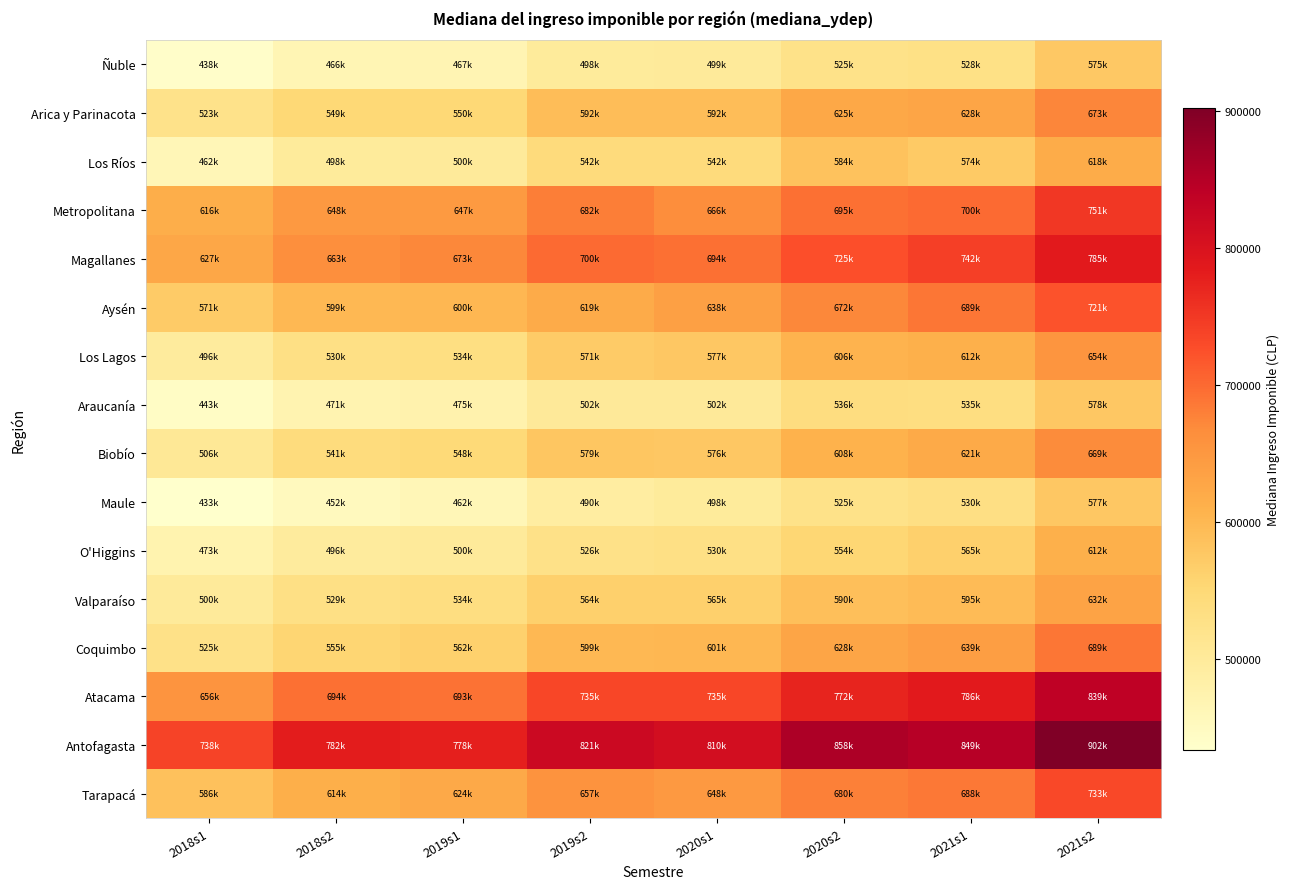

What is the minimum value shown in the chart?

433292.0